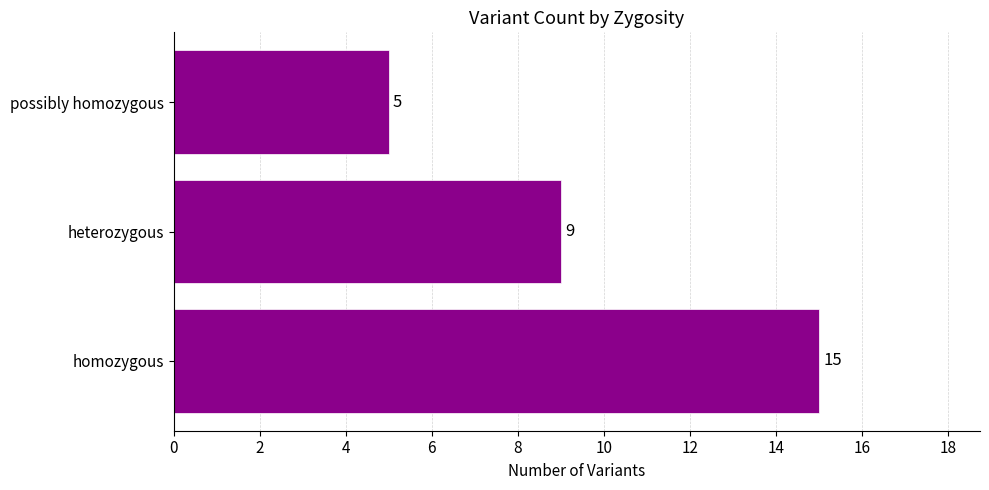

The chart shows a value of 9 at heterozygous. True or false?

True